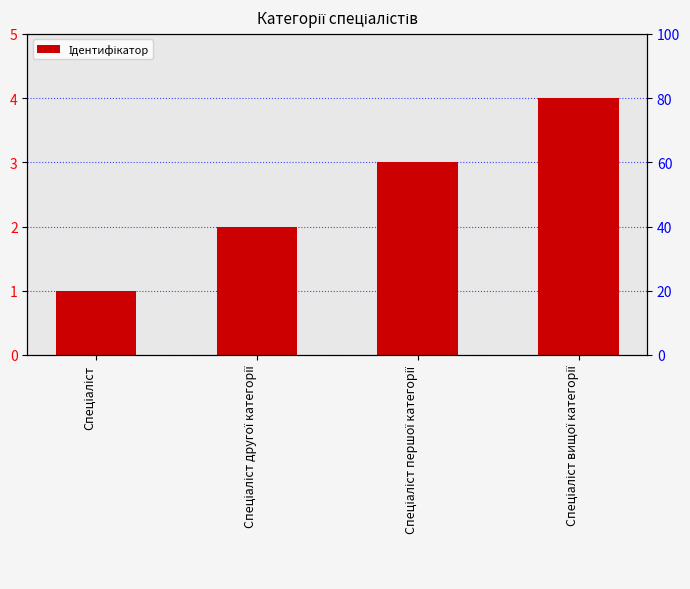

Does the chart contain stacked bars?

No